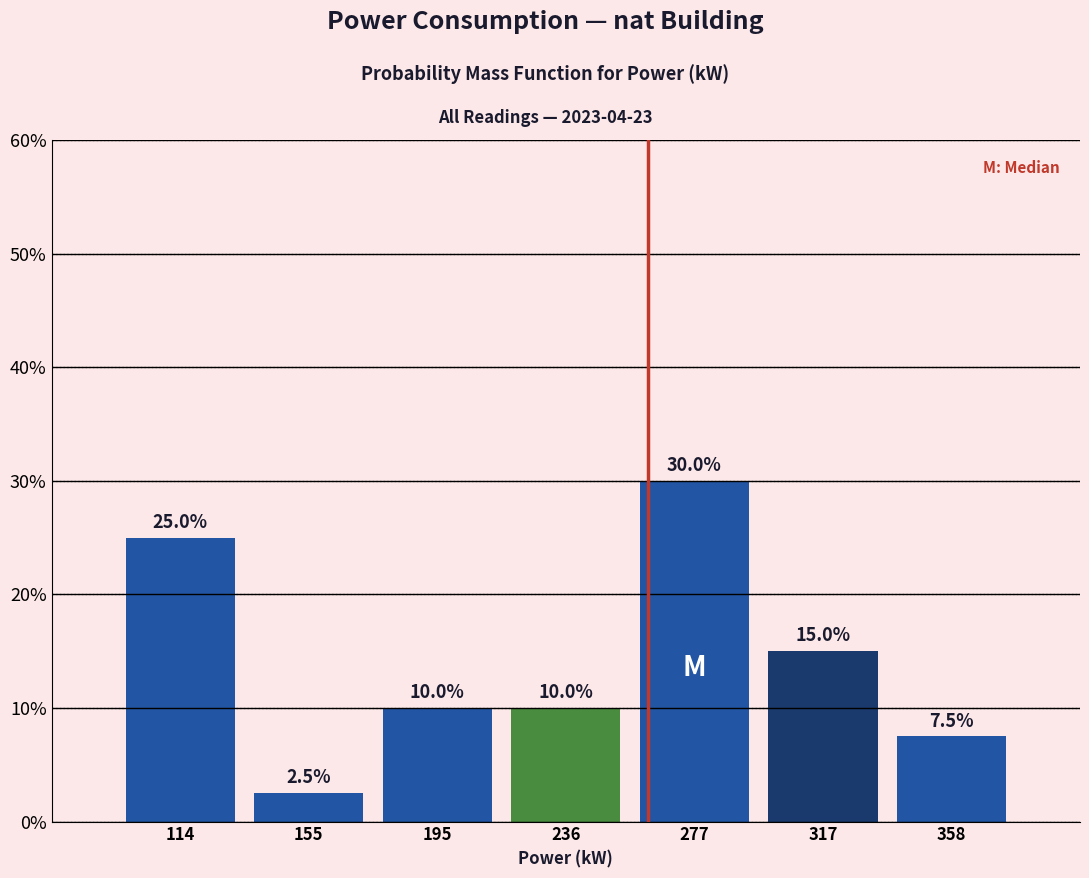

Over which range of the x-axis is the bar tallest?

255 to 295